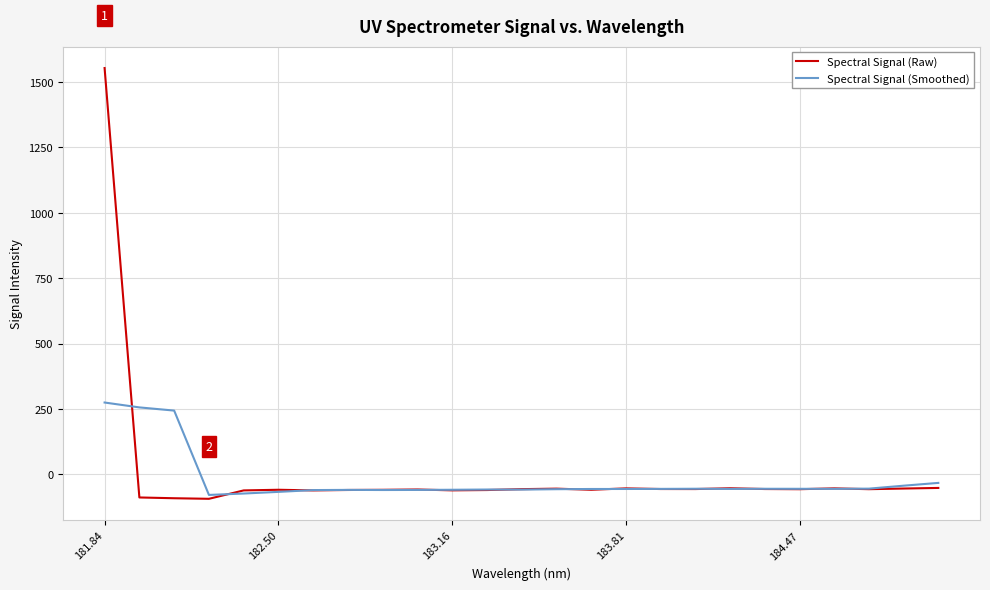

Which series has the widest spread of values?

Spectral Signal (Raw)